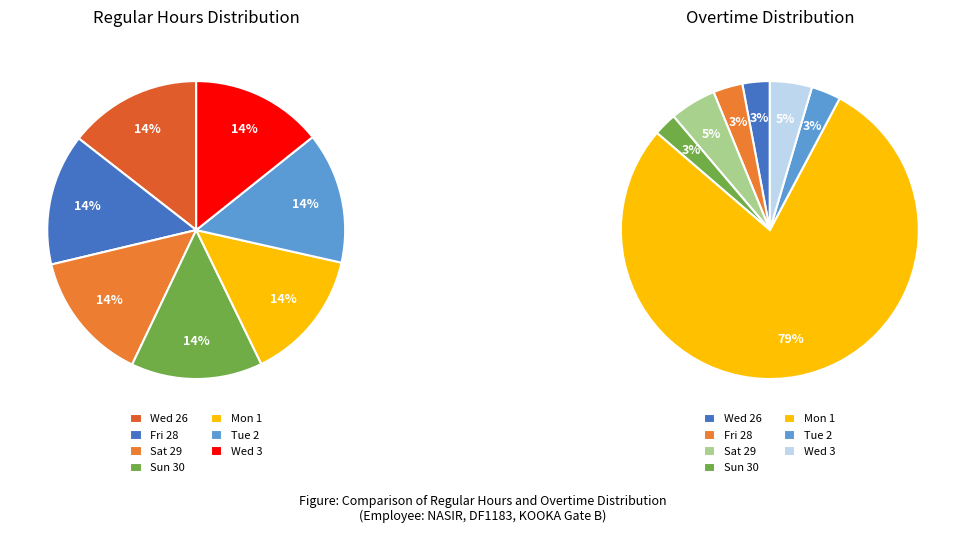

How many slices are in this pie chart?

7